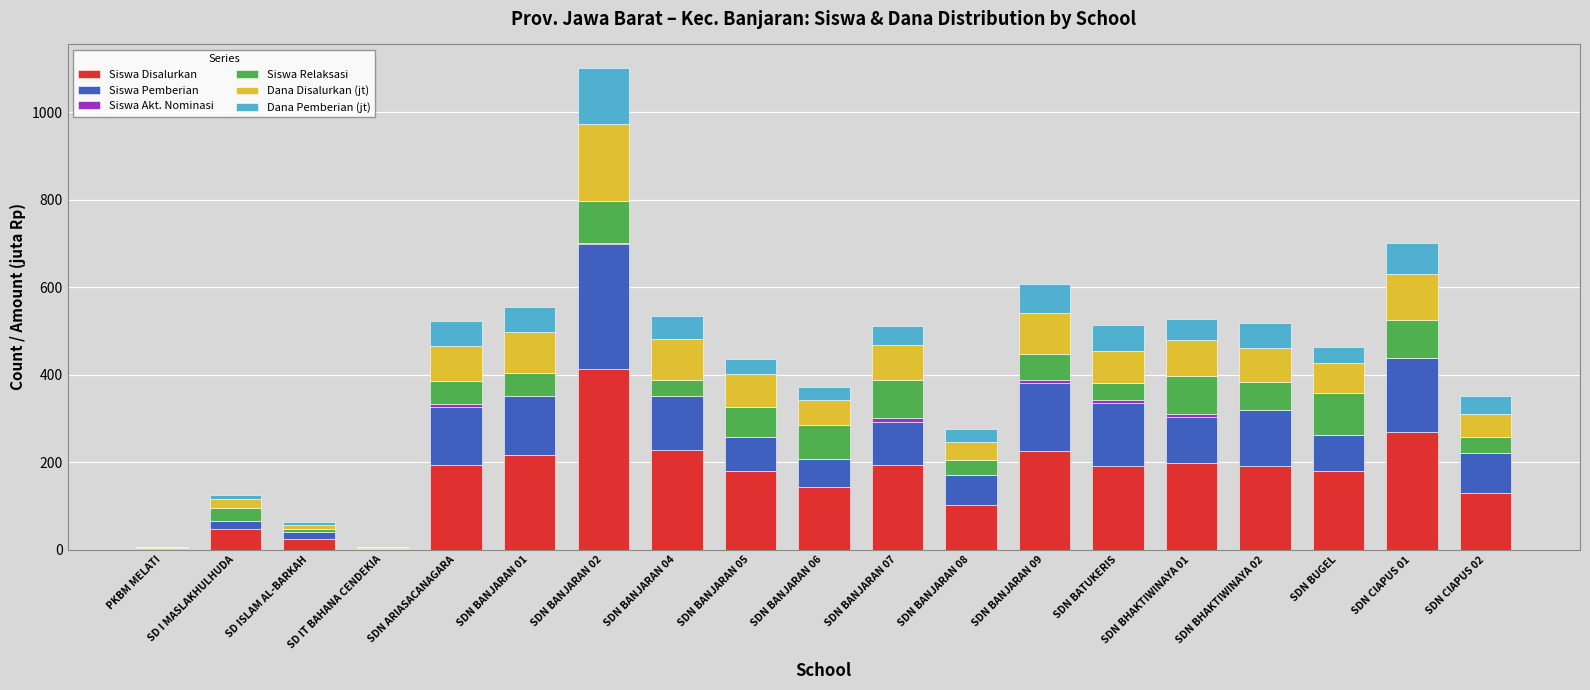

What is the sum of all Siswa Disalurkan values?

3121.0